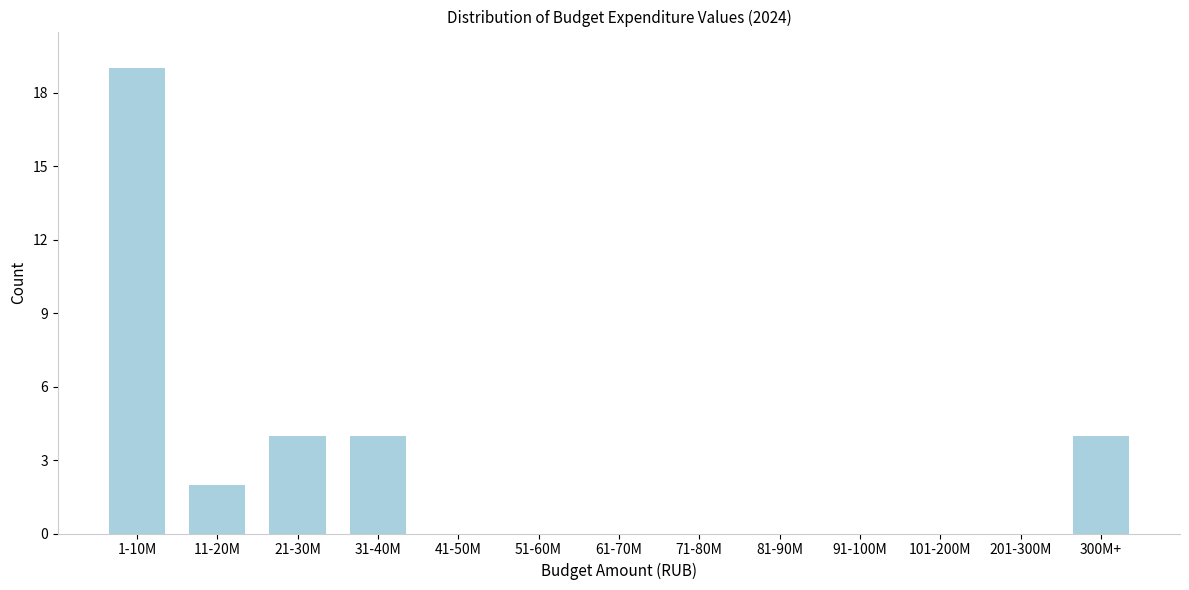

Reading left to right, what are all the values shown in this chart?

1-10M=19	11-20M=2	21-30M=4	31-40M=4	41-50M=0	51-60M=0	61-70M=0	71-80M=0	81-90M=0	91-100M=0	101-200M=0	201-300M=0	300M+=4